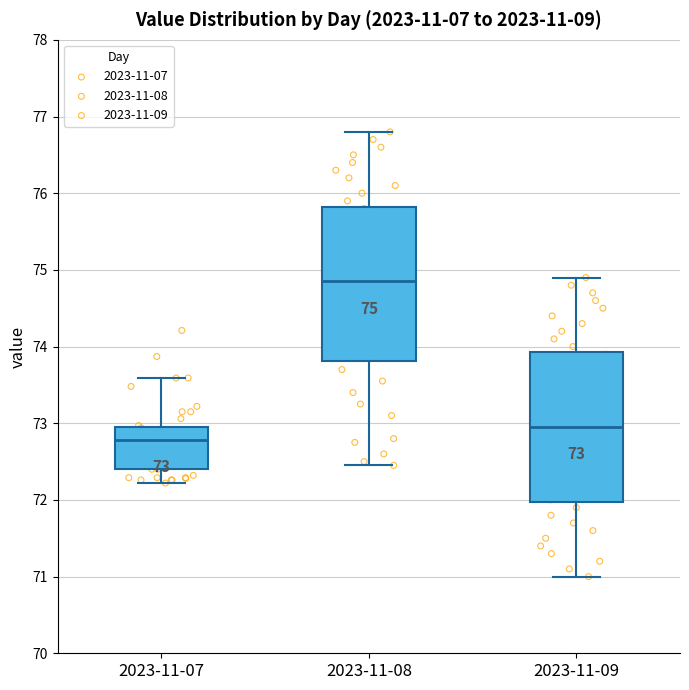

Which box's median line is the highest?

2023-11-08